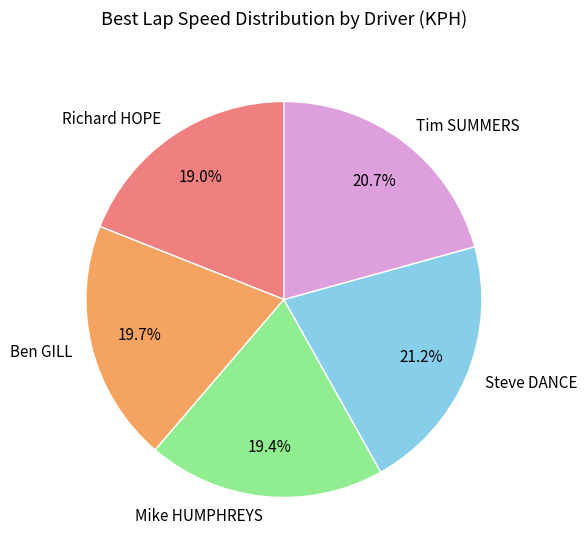

Combined, do Richard HOPE and Steve DANCE account for over 50%?

No